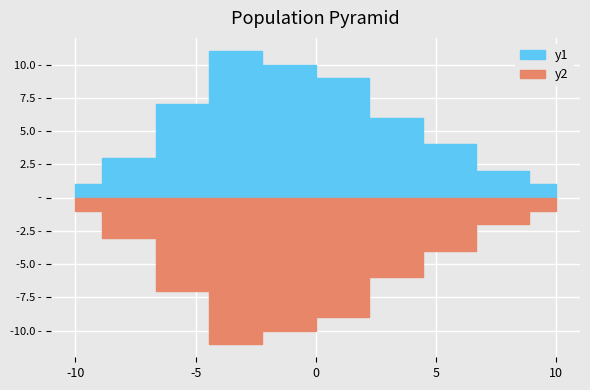

How many y1 values are between 2 and 9?

6